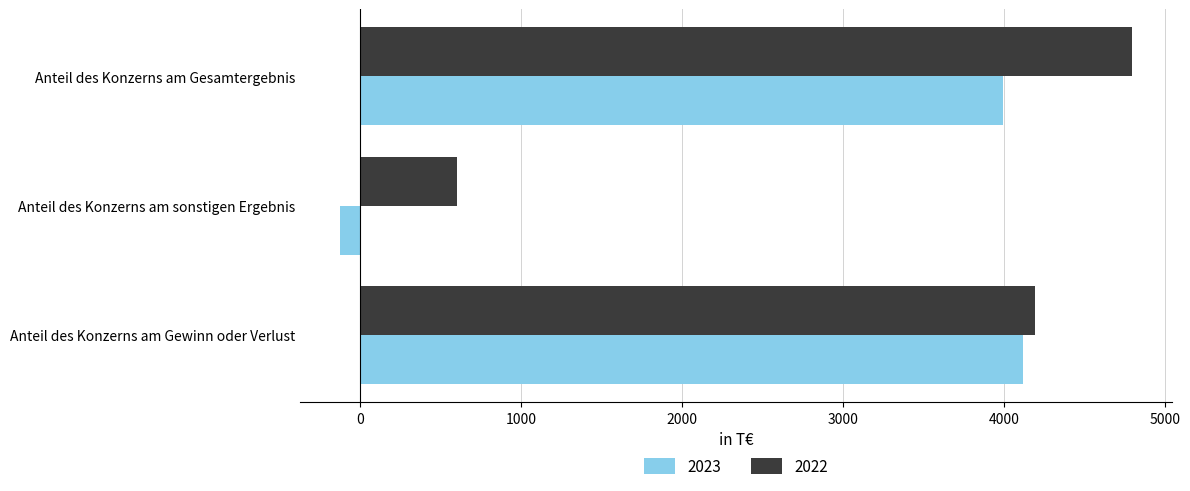

Is the value of 2023 at Anteil des Konzerns am sonstigen Ergebnis greater than the value of 2022 at Anteil des Konzerns am Gesamtergebnis?

No